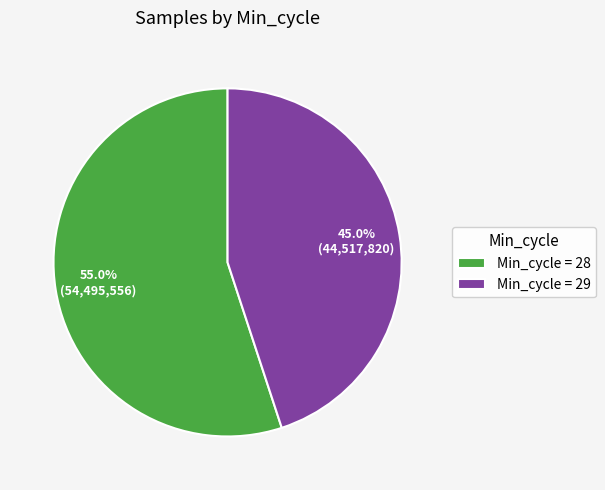

How many segments does this pie chart have?

2